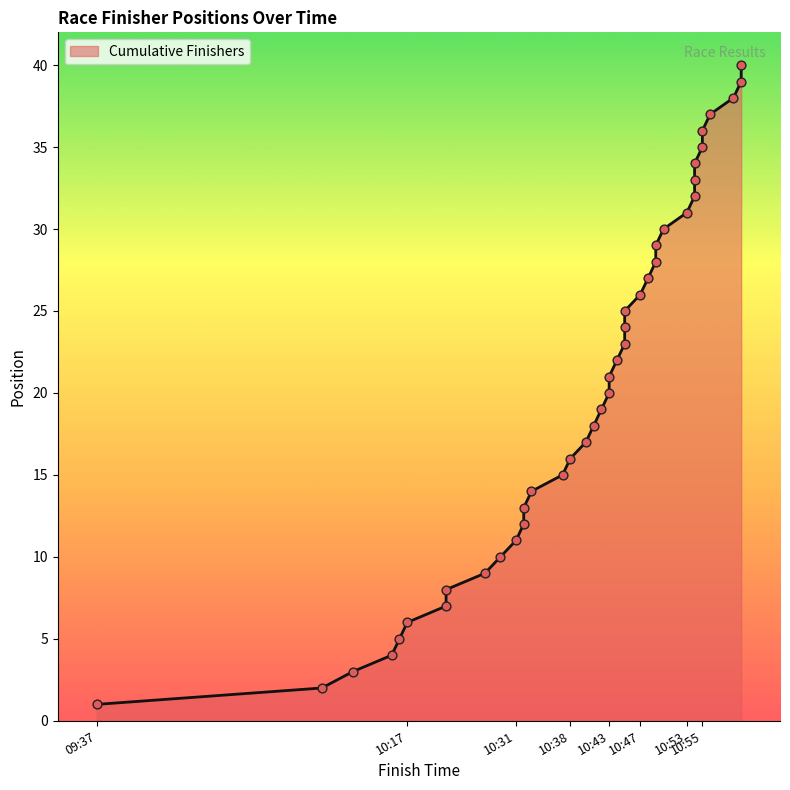

Which has a higher value, 10:17 or 10:15?

10:17